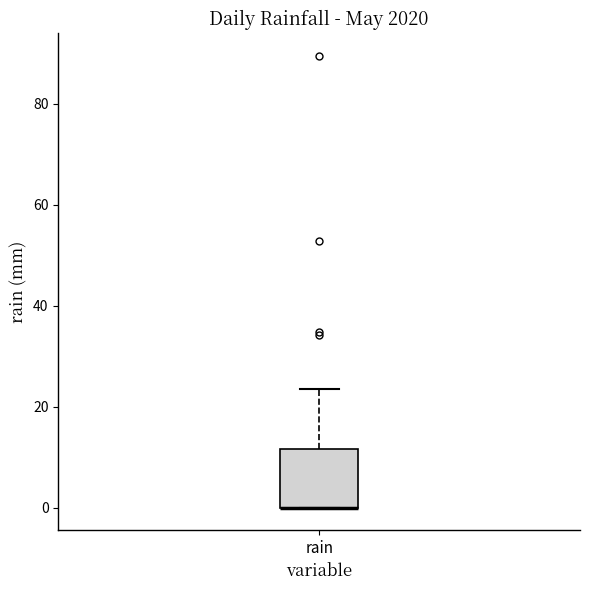

Transcribe this box plot: give where the median line is, the range the box spans, and where the two whiskers end, as read against the y-axis. The values are not printed on the chart, so give them approximately, as read against the axis.

median 0 (drawn on the box's lower edge), box 0 to 12, whiskers 0 to 24